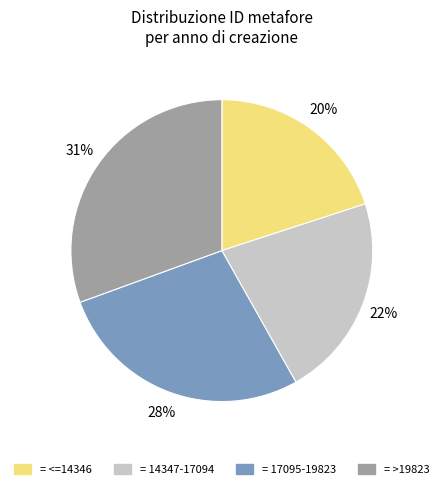

Is there a majority slice in this chart?

No